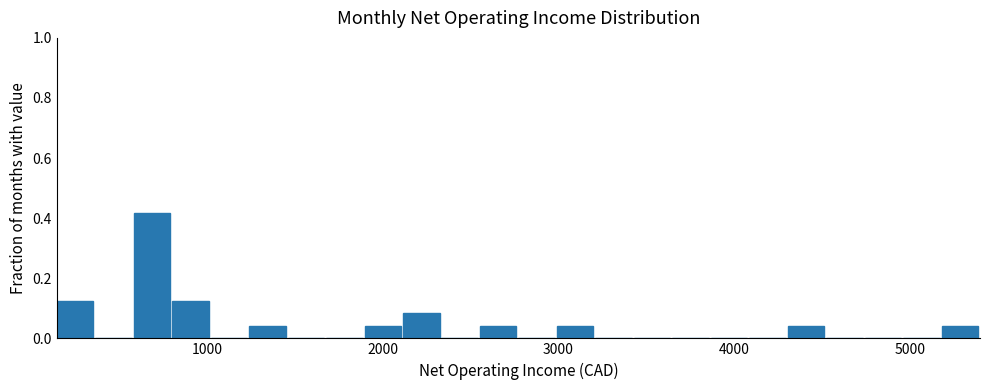

Read against the x-axis, roughly where is the centre of the tallest bar?

700